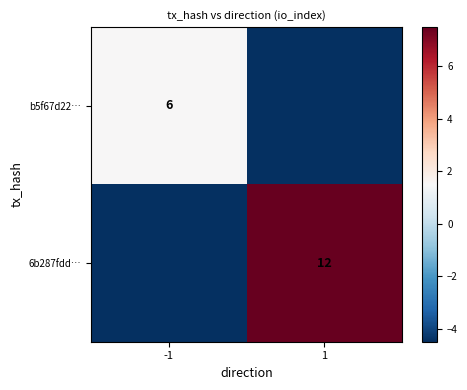

True or false: b5f67d22… has a value of 8.9 at -1.

False